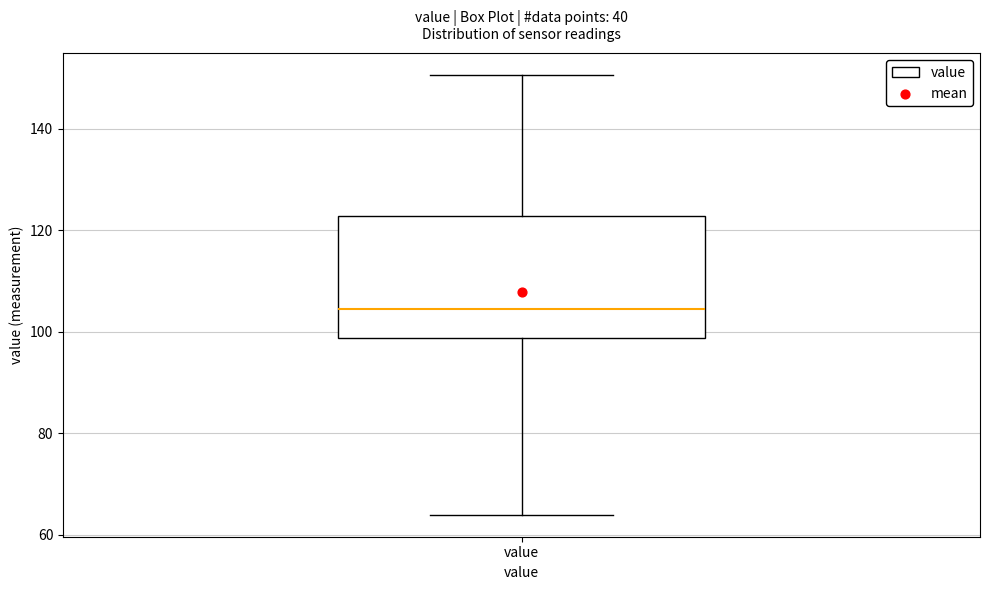

Where is the upper edge of the box for value on the y-axis? The values are not printed on the chart, so give them approximately, as read against the axis.

122